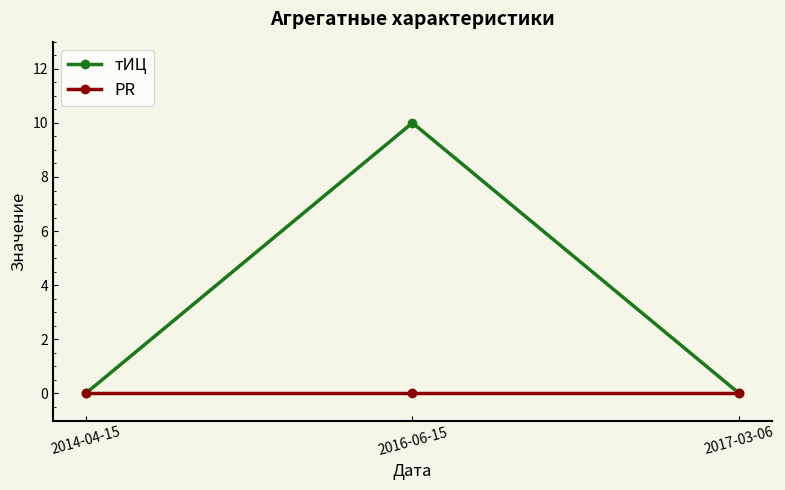

How many data points does each series have?

3